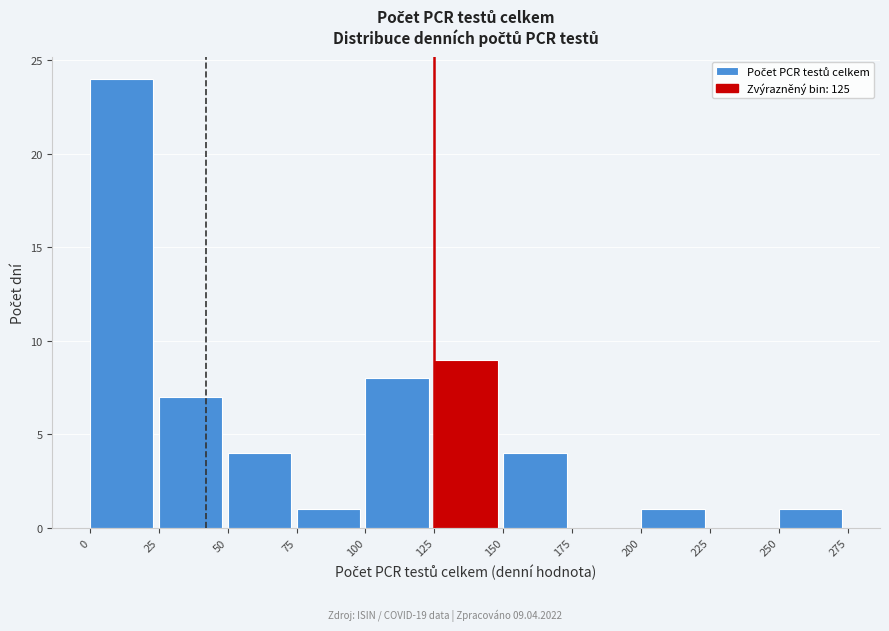

Which range on the x-axis has the tallest bar?

0 to 25